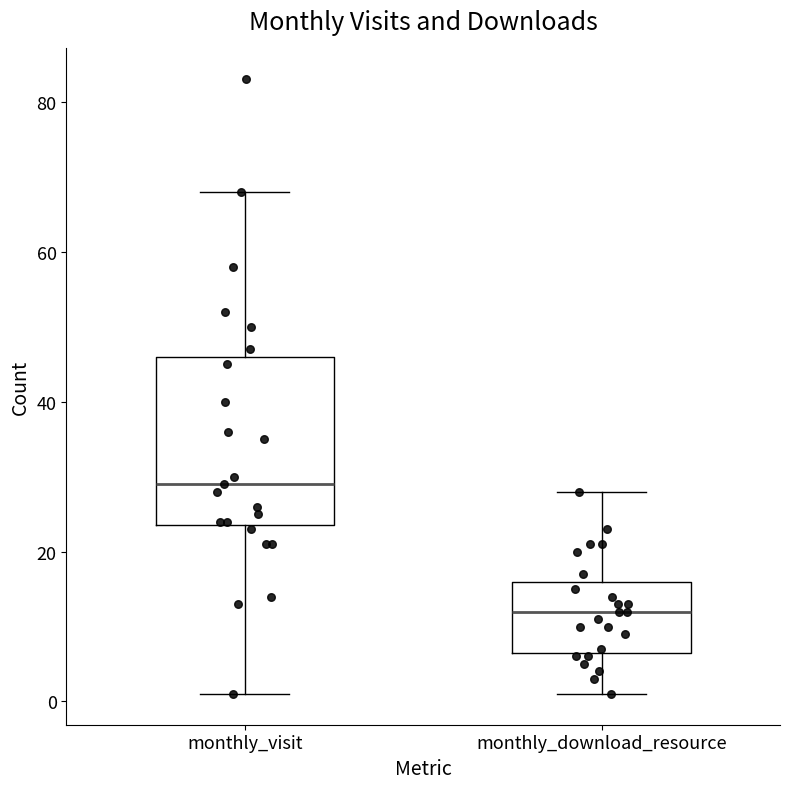

Which box has the lowest median line?

monthly_download_resource